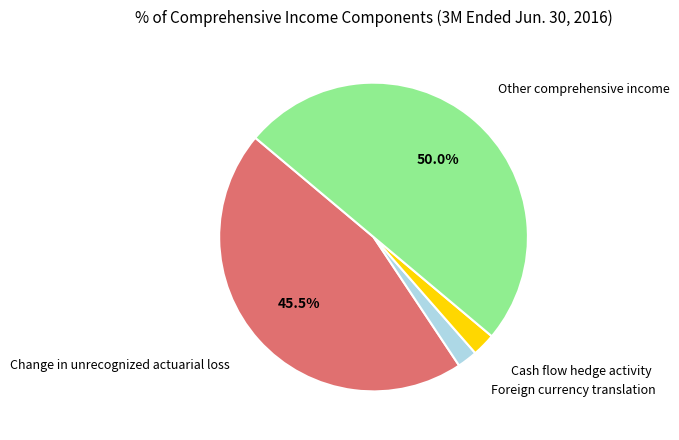

Count the number of slices in the pie.

4